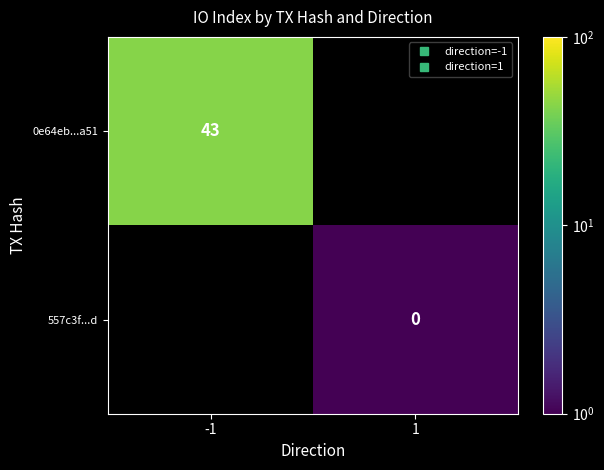

The value of 0e64eb...a51 at -1 is 11.1. True or false?

False